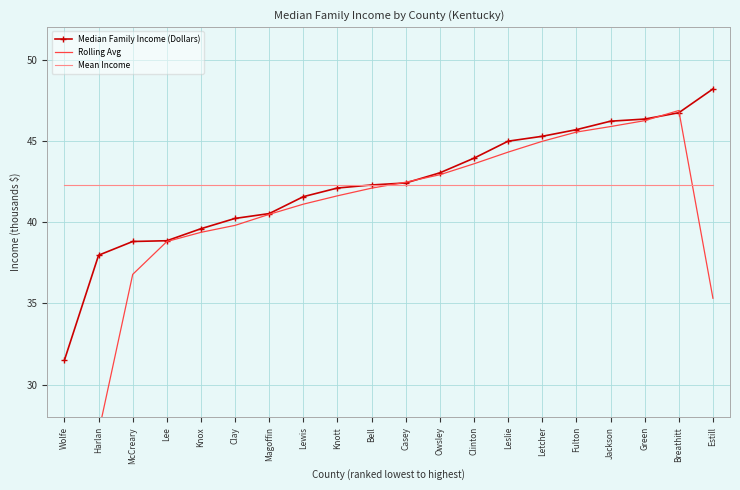

What is the label of the 12th point from the right?

Knott